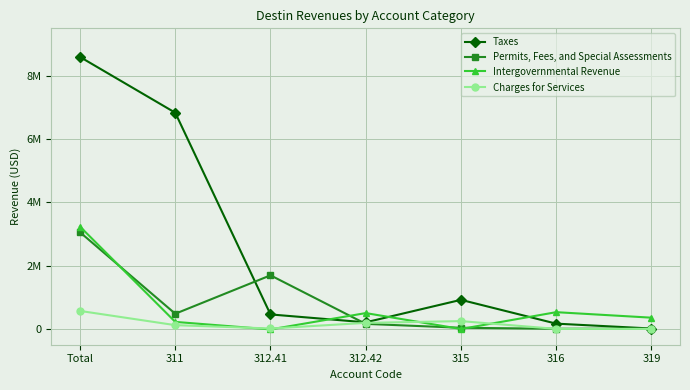

Which series has the largest range (max minus min)?

Taxes